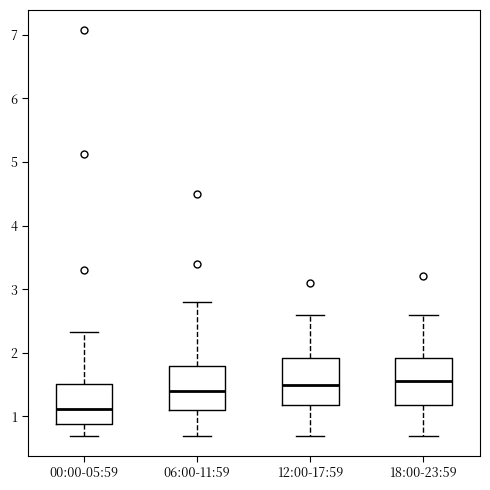

Where is the lower edge of the box for 00:00-05:59 on the y-axis? The values are not printed on the chart, so give them approximately, as read against the axis.

0.9